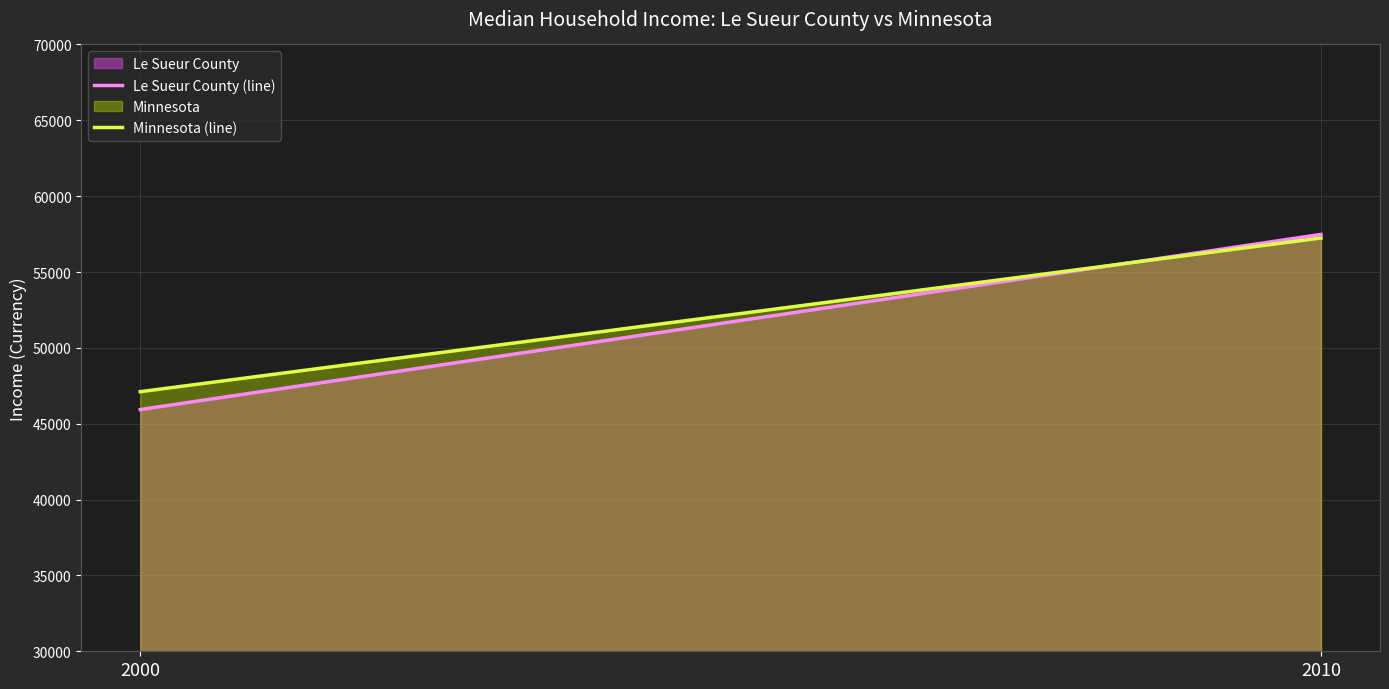

What is the spread (max minus min) of values at 2010?

234